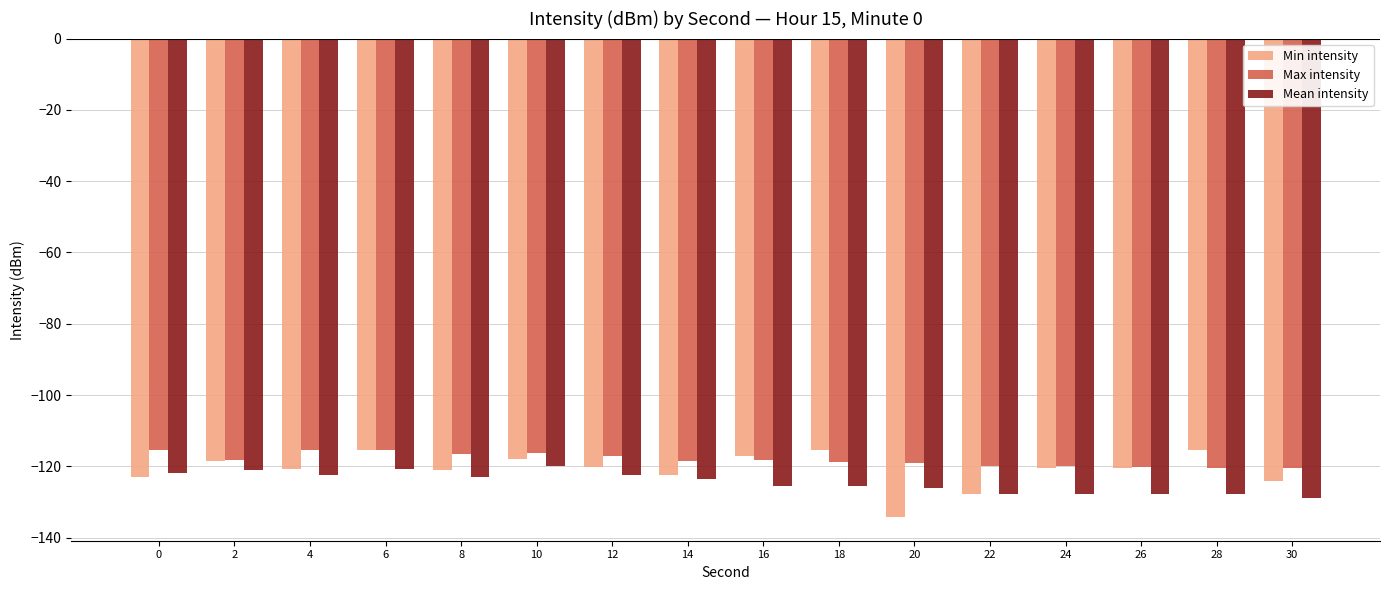

What is the minimum value for Max intensity?

-120.5